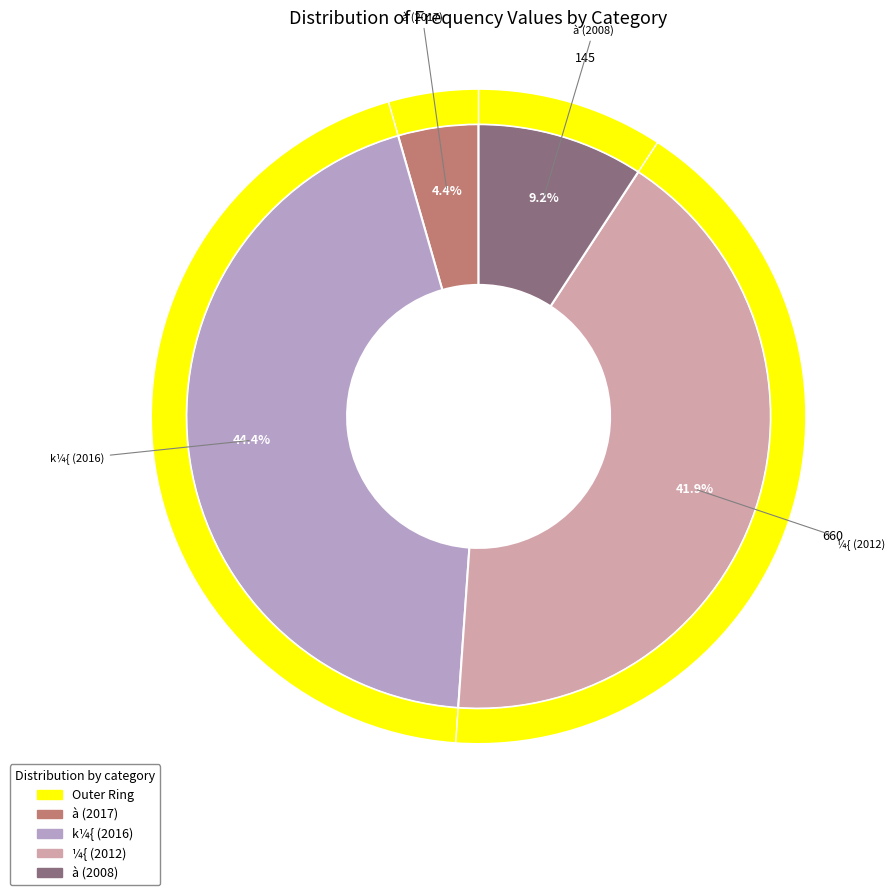

How many slices are in this pie chart?

4